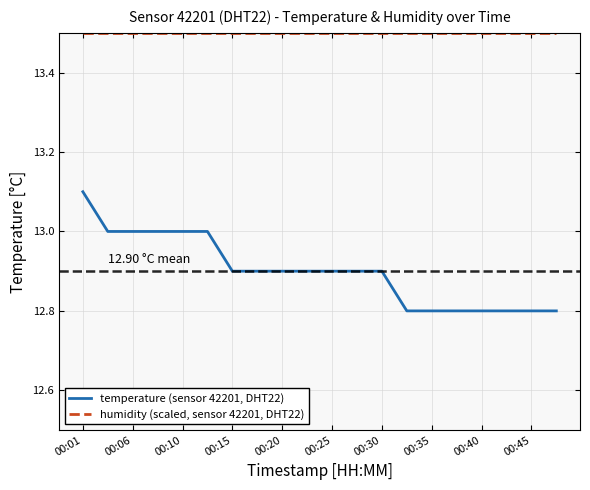

List the series in order of their overall mean, lowest first.

temperature (sensor 42201, DHT22), humidity (scaled, sensor 42201, DHT22)